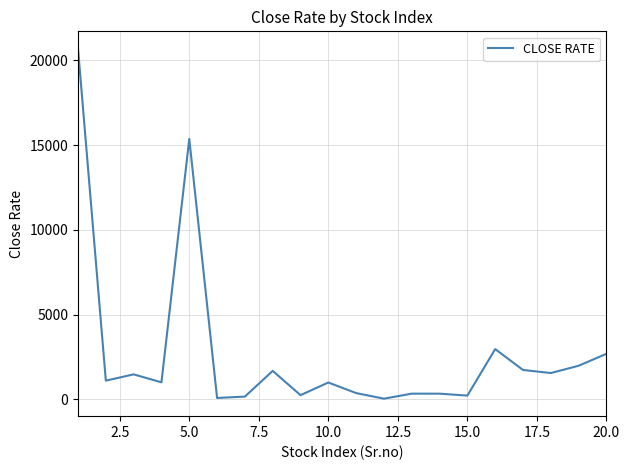

What is the maximum value shown in the chart?

20681.4